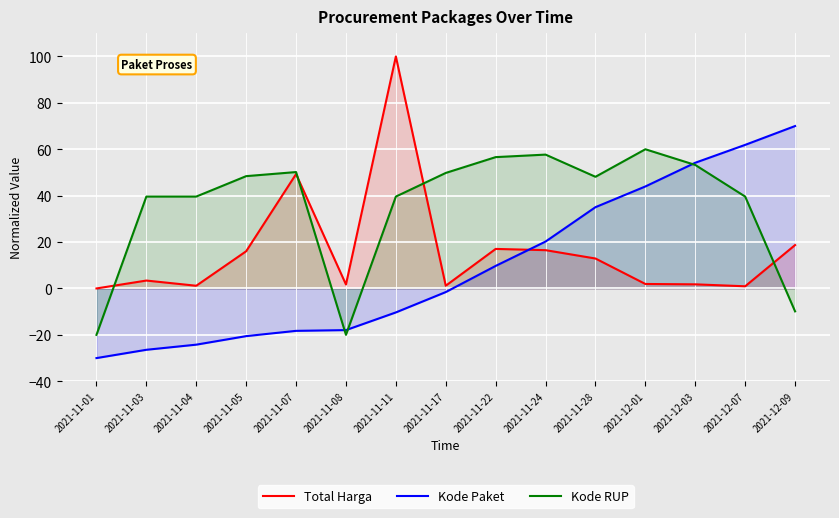

How many categories are shown in the chart?

15